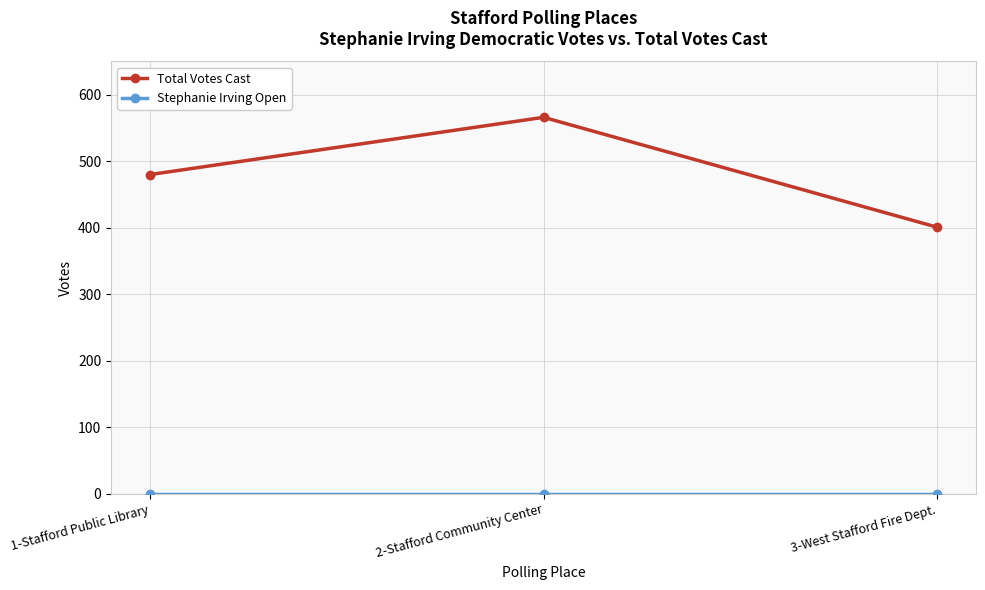

Rank the categories by Total Votes Cast value from highest to lowest.

2-Stafford Community Center, 1-Stafford Public Library, 3-West Stafford Fire Dept.